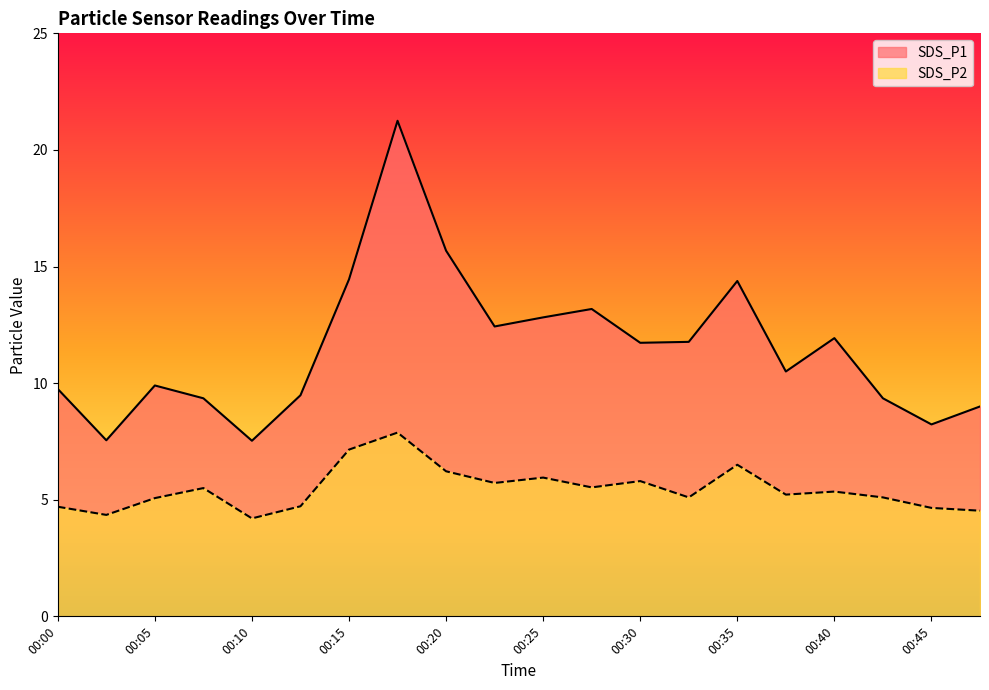

At which label is SDS_P1 closest to 14?

00:35